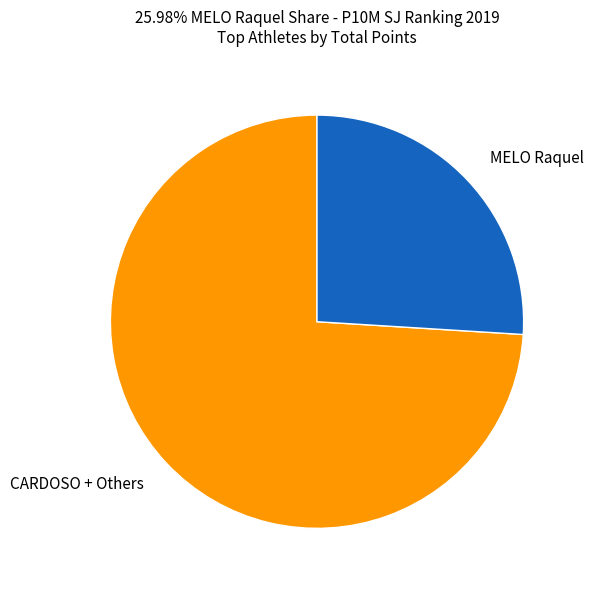

Is the sum of MELO Raquel and CARDOSO + Others greater than half?

Yes